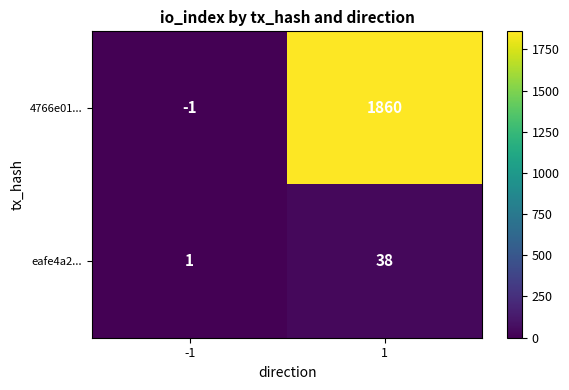

True or false: 4766e01... has a value of -1 at -1.

True